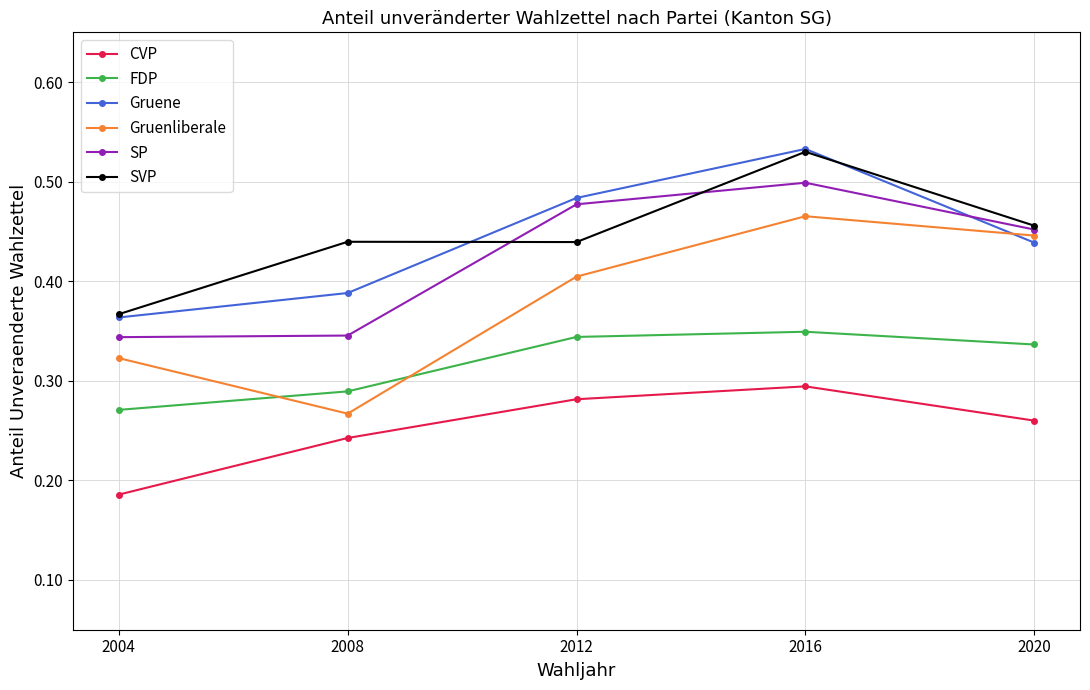

At which category does FDP reach its first local peak?

2016